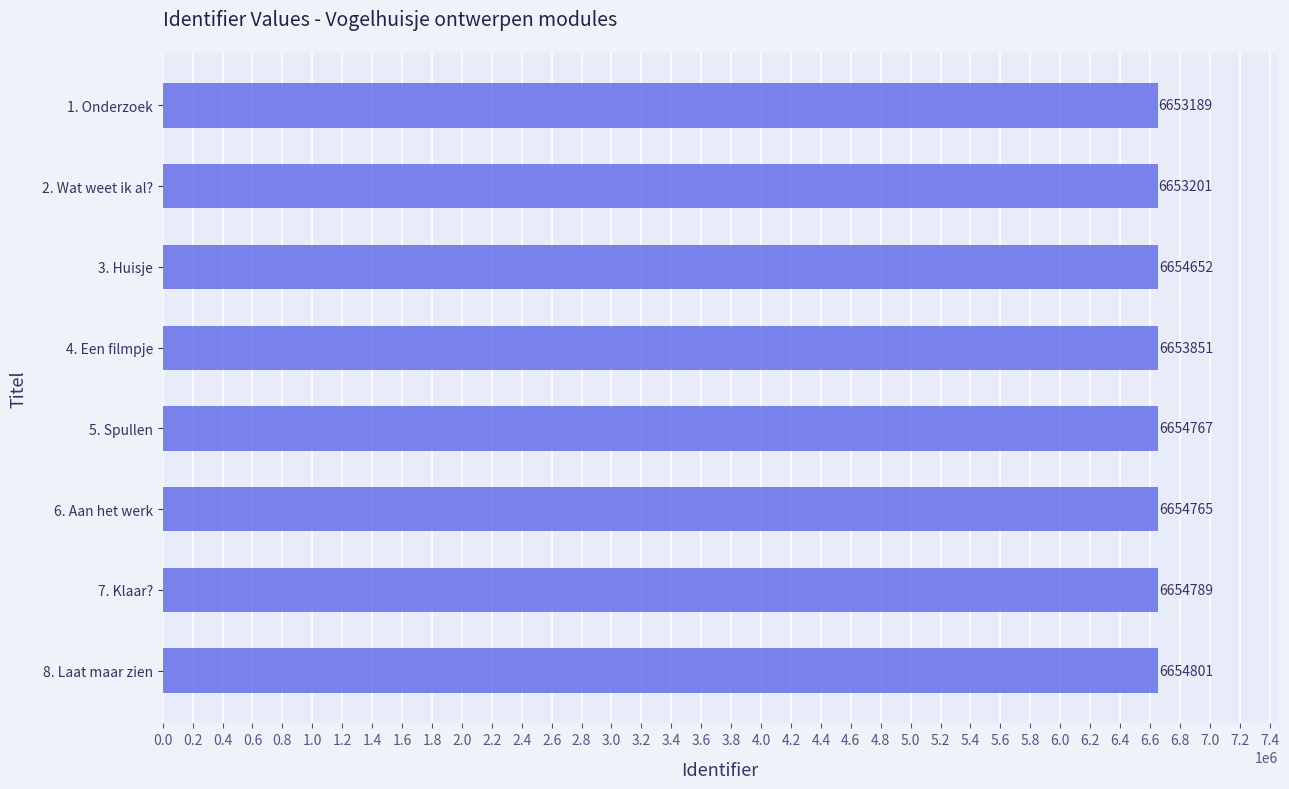

True or false: the data shows 10109899 at 4. Een filmpje.

False